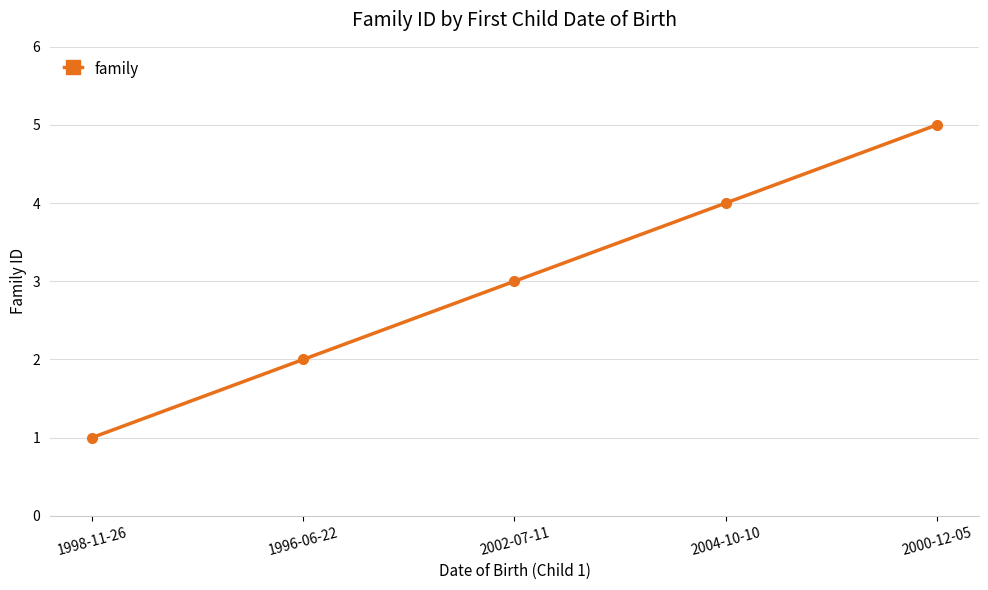

What is the value of the 3rd point from the left?

3